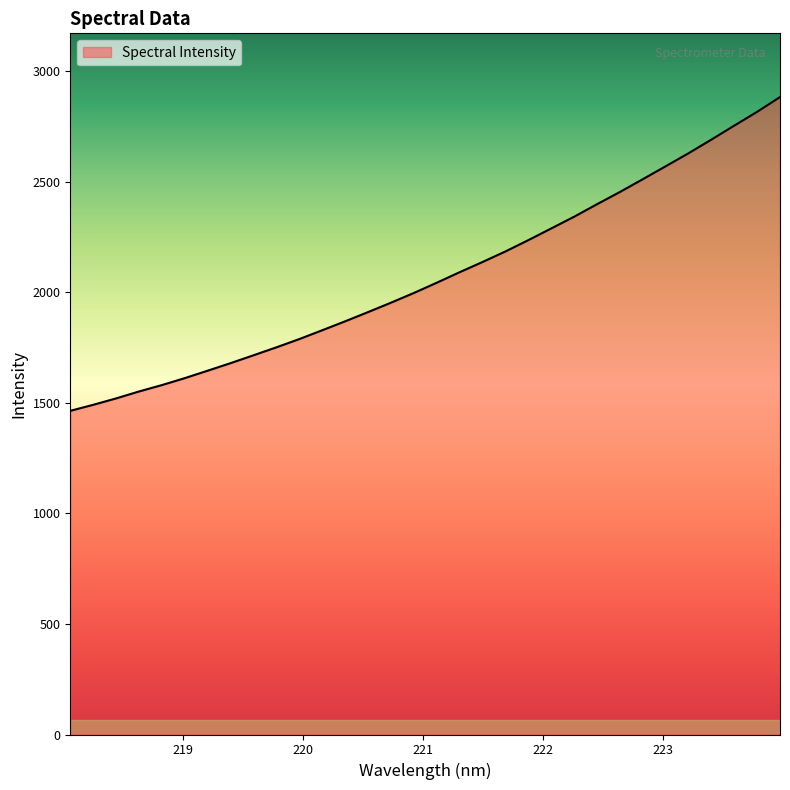

What is the difference between the maximum and minimum values?

1419.4